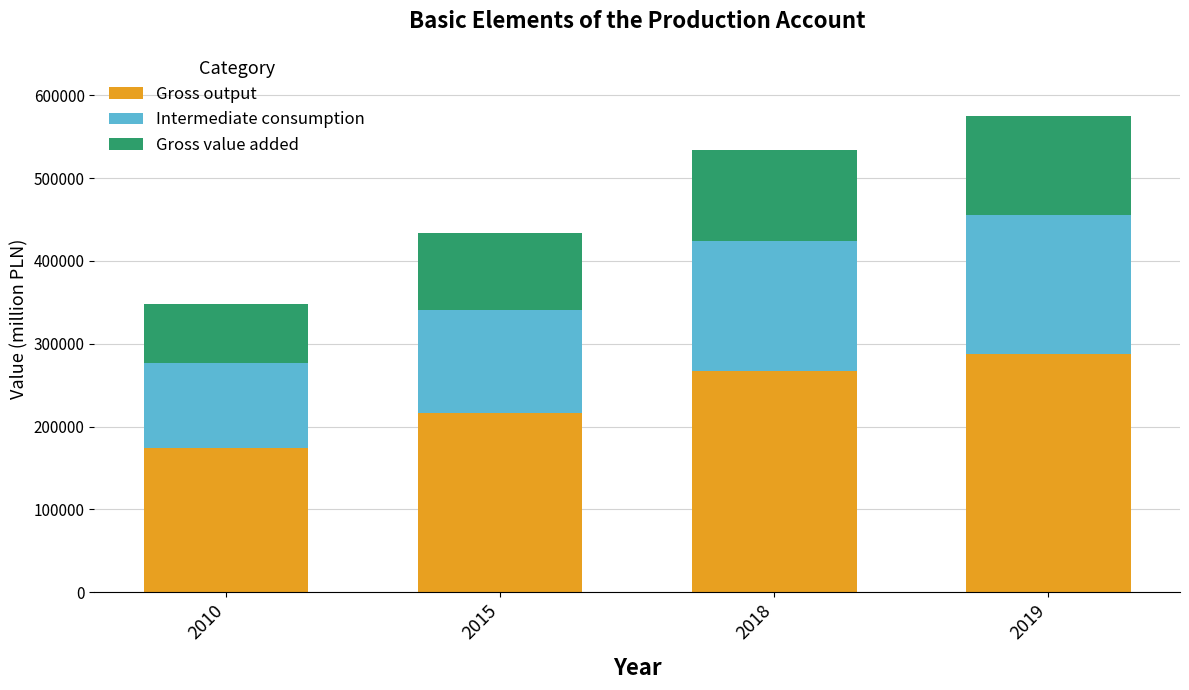

What is the difference between the second highest and second lowest values in the Gross output series?

49965